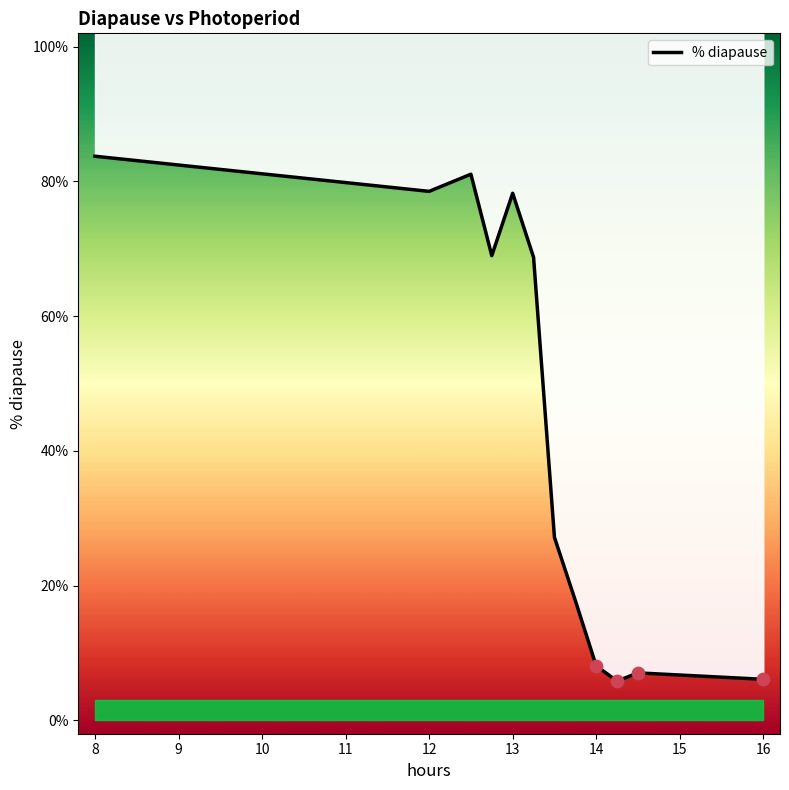

Between 12 and 13, which is larger?

12